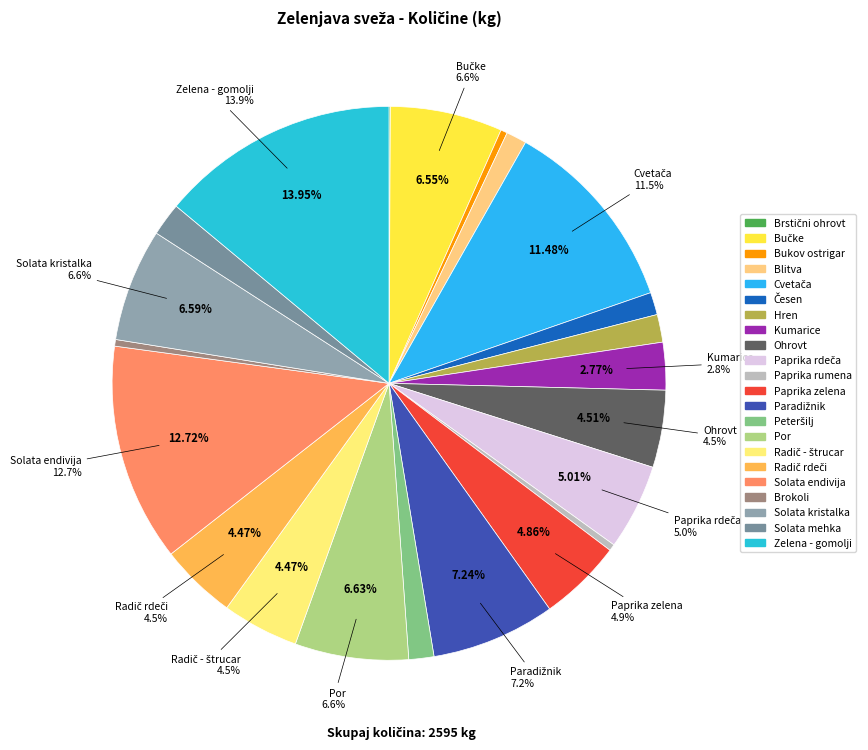

To the nearest percent, what percentage of the pie is Peteršilj?

1%